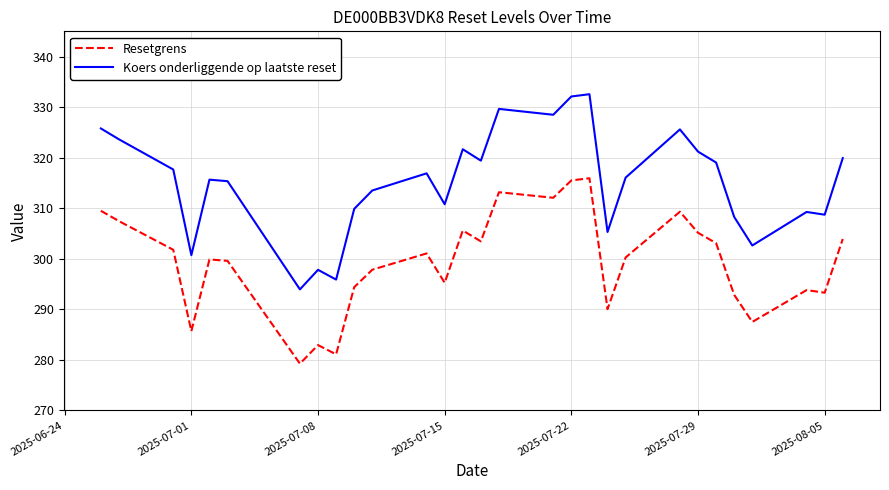

Which series has the largest total across all categories?

Koers onderliggende op laatste reset